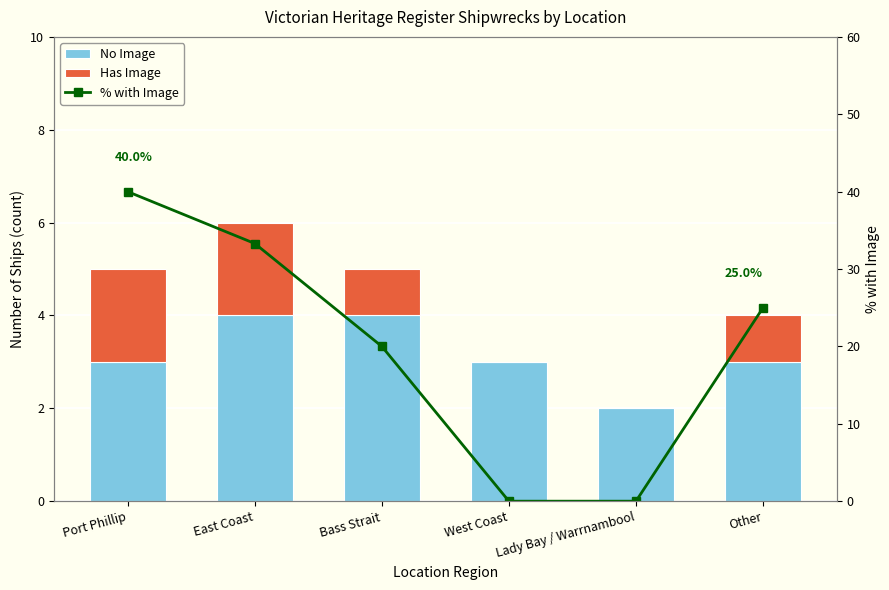

What is the label of the 6th bar from the left?

Other